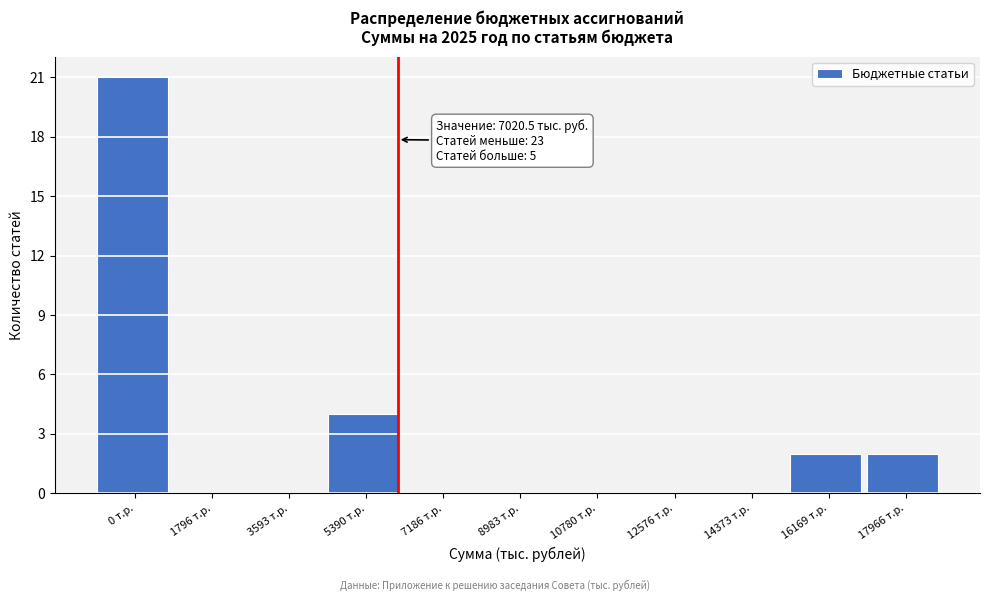

Reading left to right, list all the values displayed in this chart.

0 т.р.=21	1796 т.р.=0	3593 т.р.=0	5390 т.р.=4	7186 т.р.=0	8983 т.р.=0	10780 т.р.=0	12576 т.р.=0	14373 т.р.=0	16169 т.р.=2	17966 т.р.=2